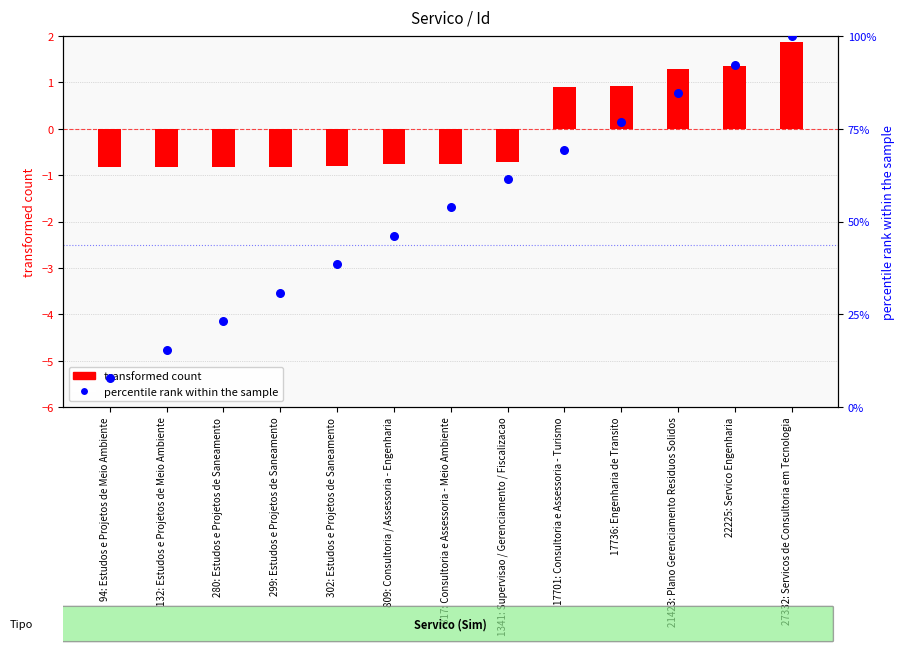

At how many categories does at least one series exceed 67?

5